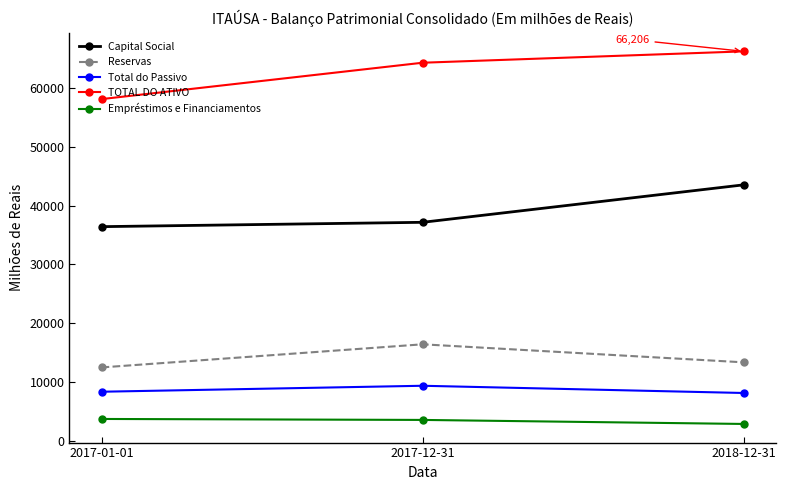

Which category has the highest value in the Capital Social series?

2018-12-31